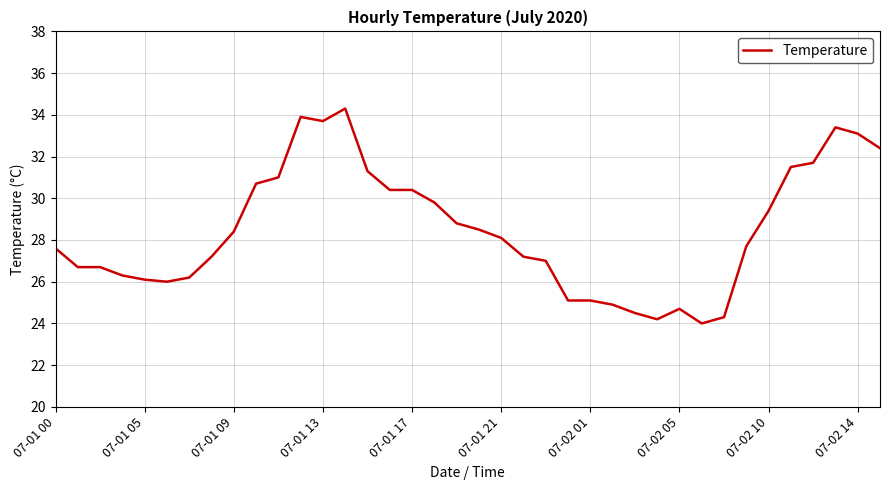

What is the minimum value shown in the chart?

24.0